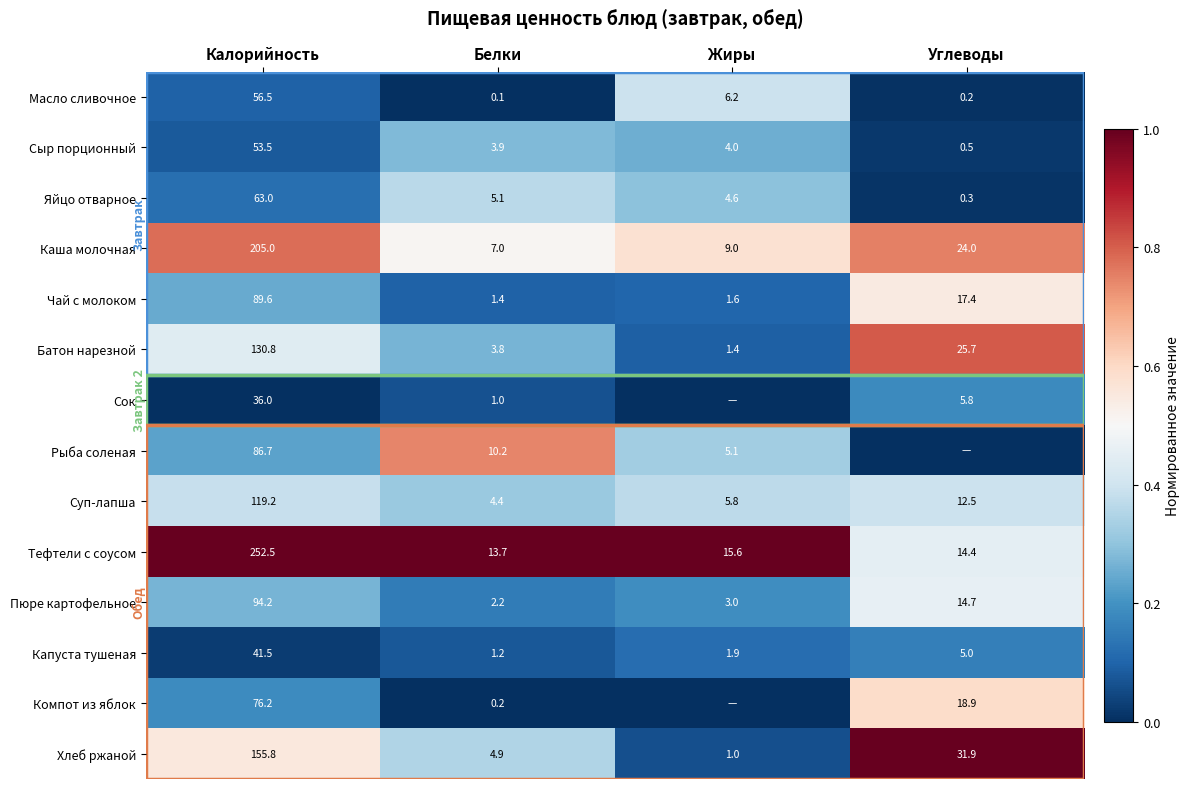

The value of Каша молочная at Жиры is 9.0. True or false?

True